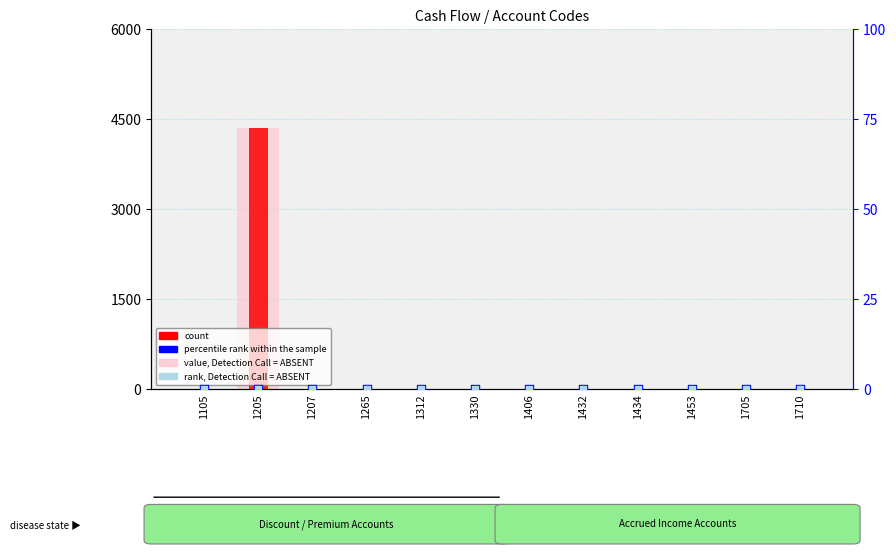

Which series contains the lowest Y value?

count